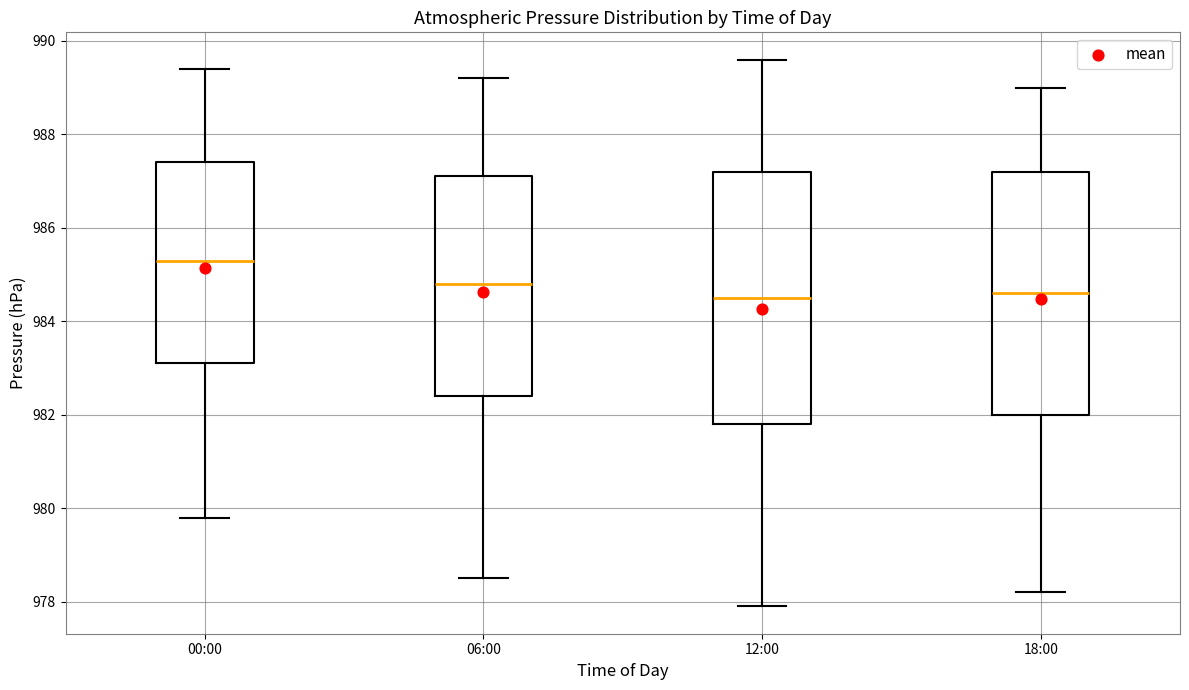

Where is the lower edge of the box for 12:00 on the y-axis? The values are not printed on the chart, so give them approximately, as read against the axis.

981.8